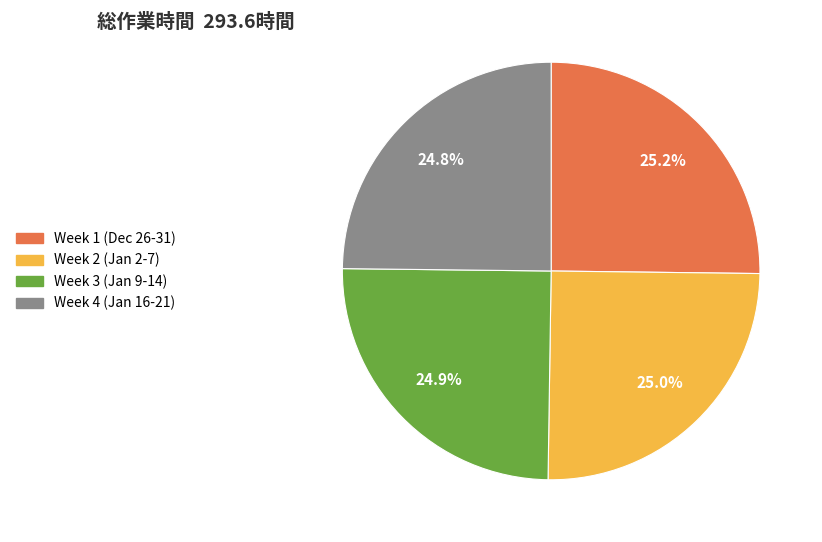

Does any single category account for the majority?

No